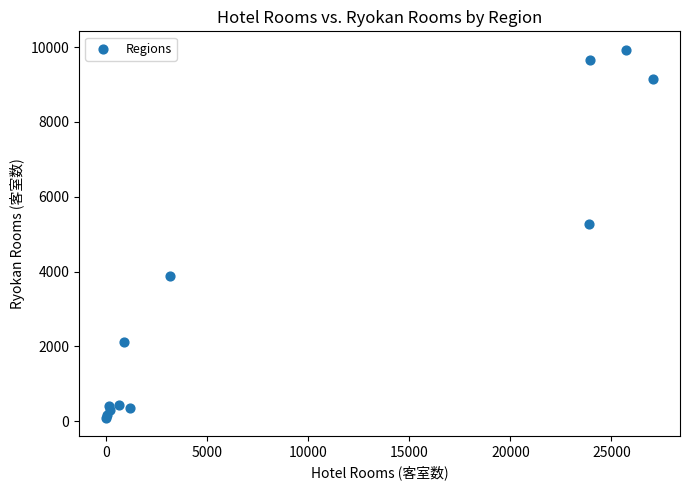

What Y value in the scatter plot is closest to 5013?

5273